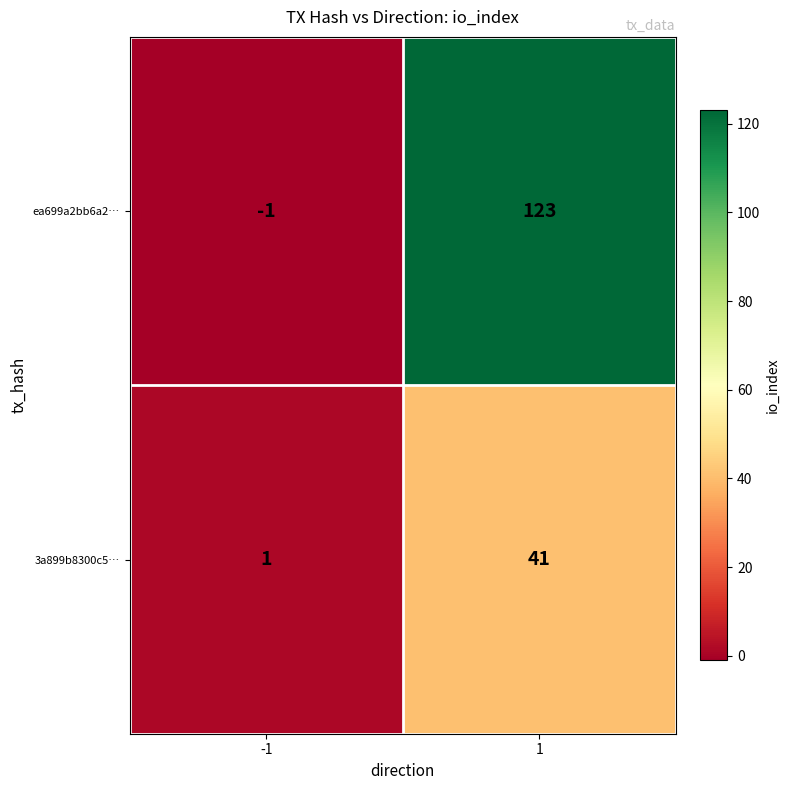

How many series are shown in this chart?

2